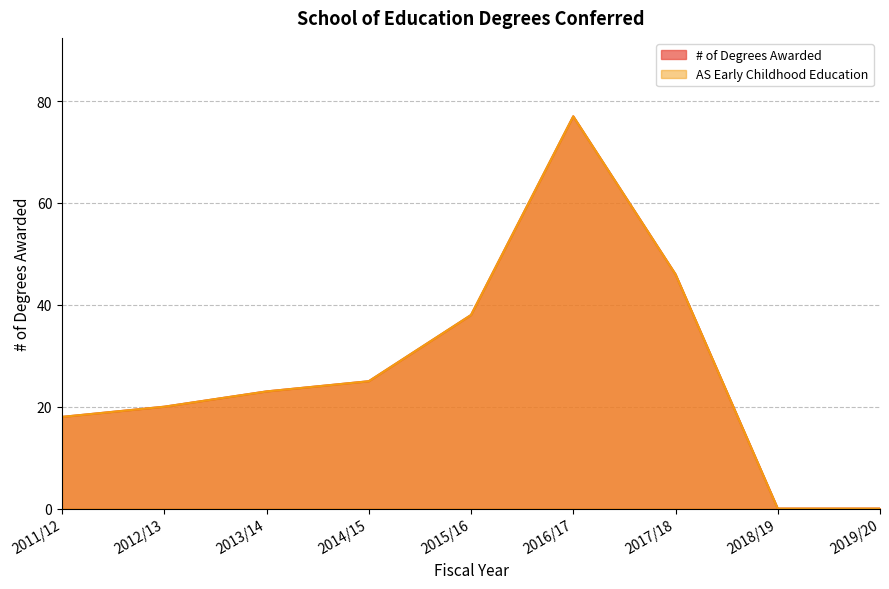

List the labels in order of AS Early Childhood Education value, largest first.

2016/17, 2017/18, 2015/16, 2014/15, 2013/14, 2012/13, 2011/12, 2018/19, 2019/20